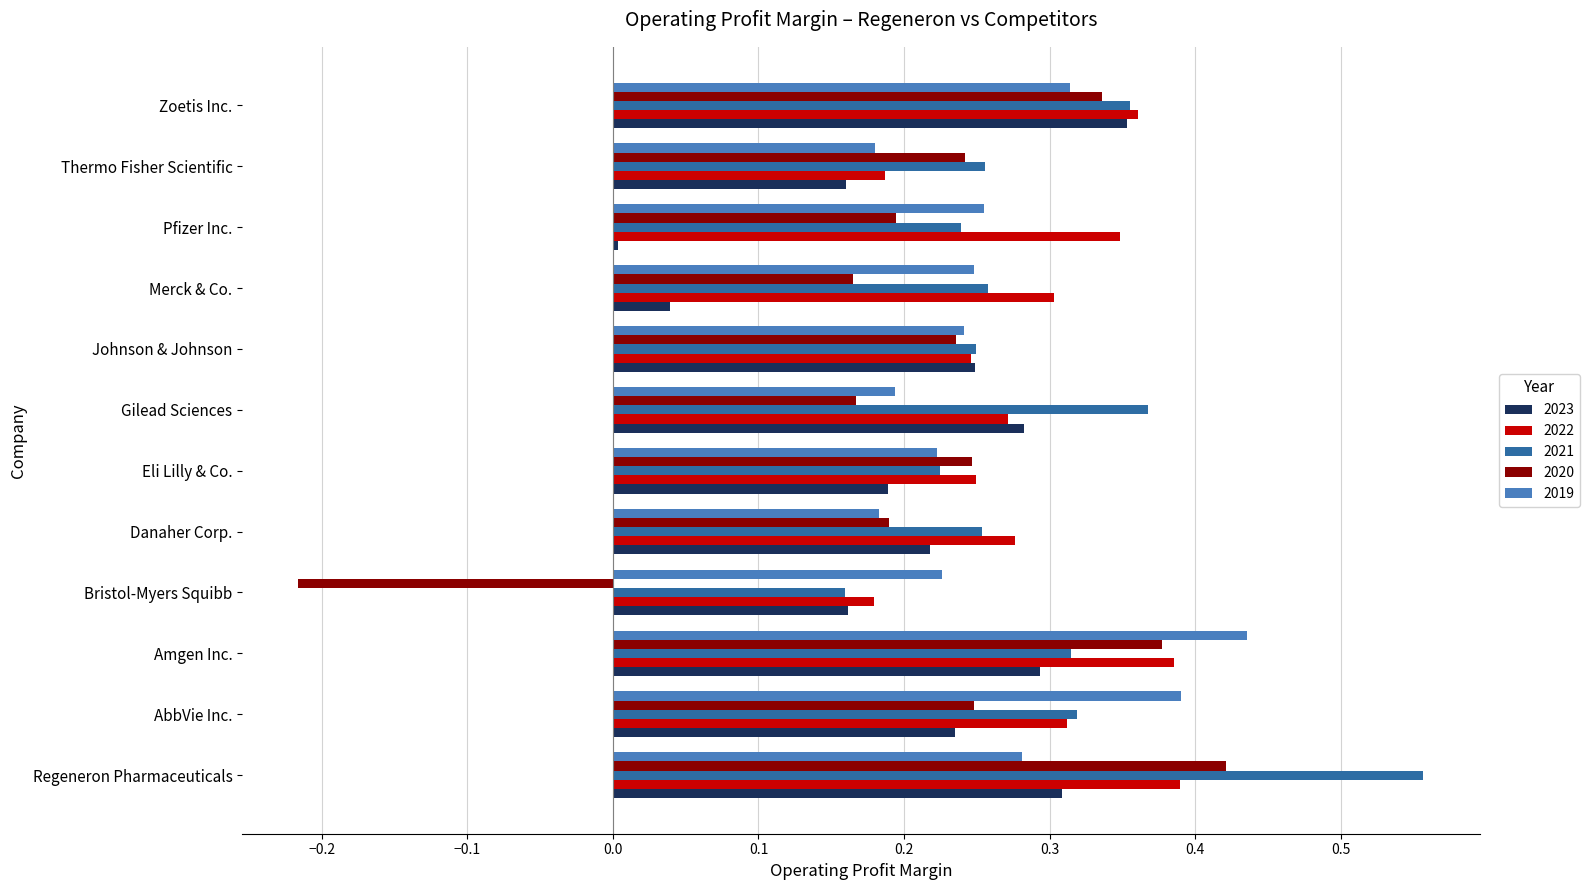

How many series are shown in this chart?

5